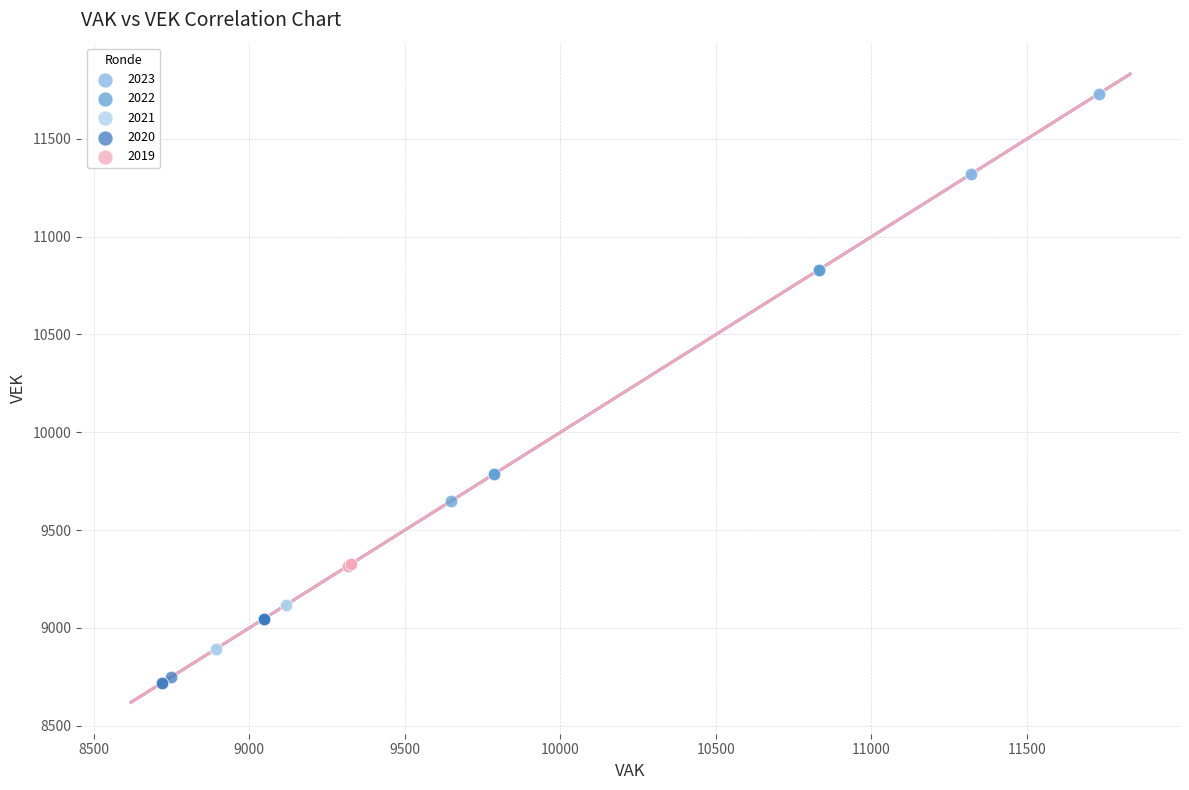

Which series reaches the maximum Y coordinate?

2023